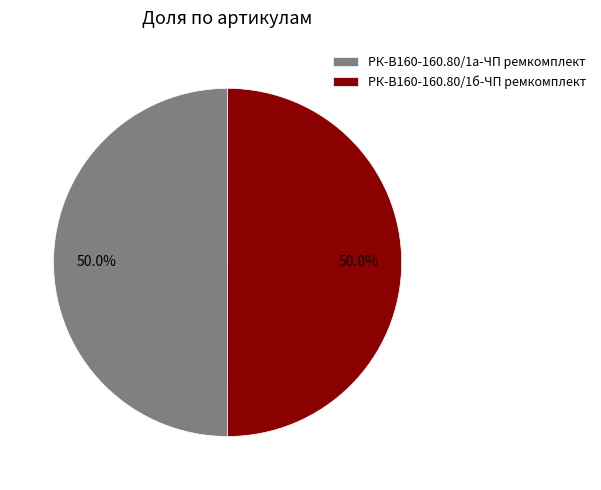

How many segments does this pie chart have?

2